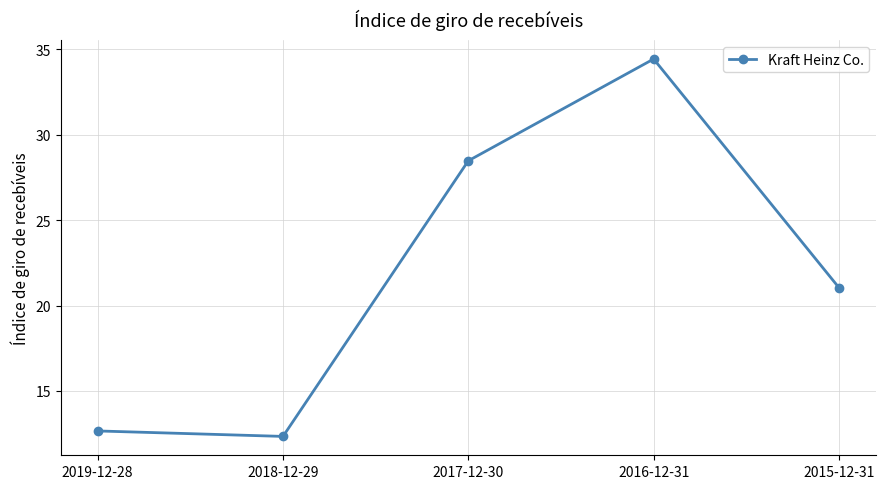

What is the label of the 1st point from the right?

2015-12-31